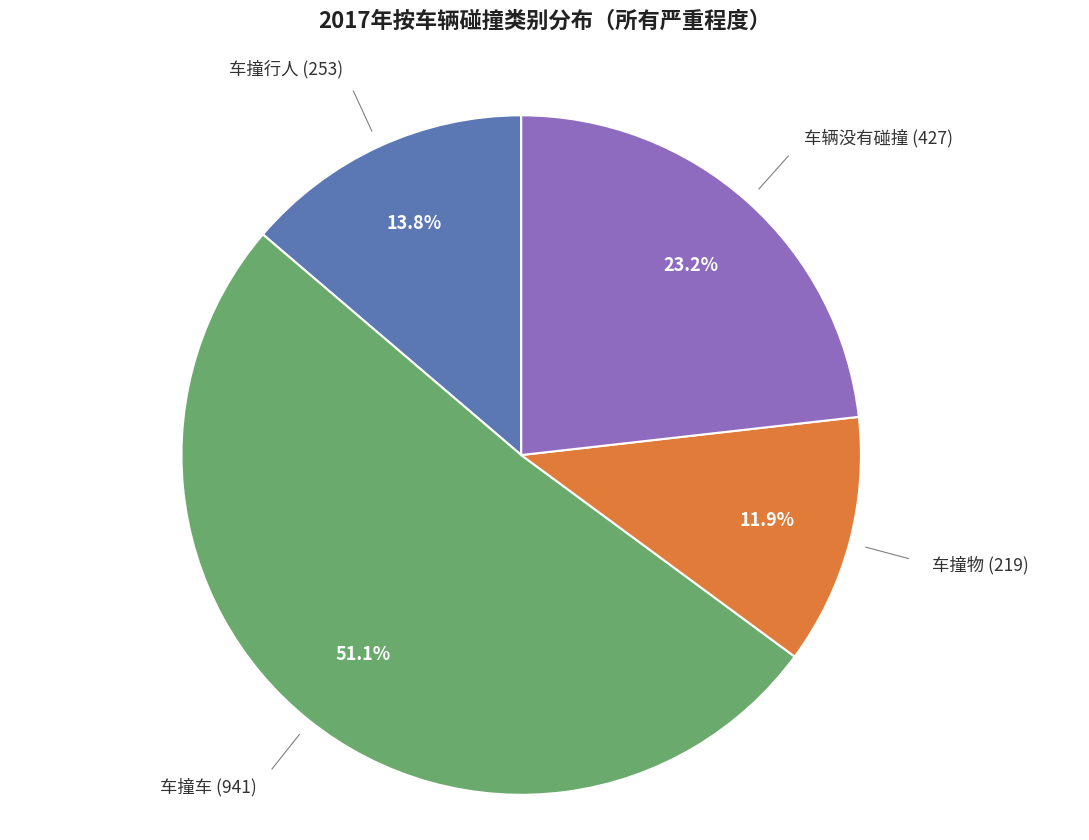

The 车撞物 slice represents 21% of the pie. True or false?

False